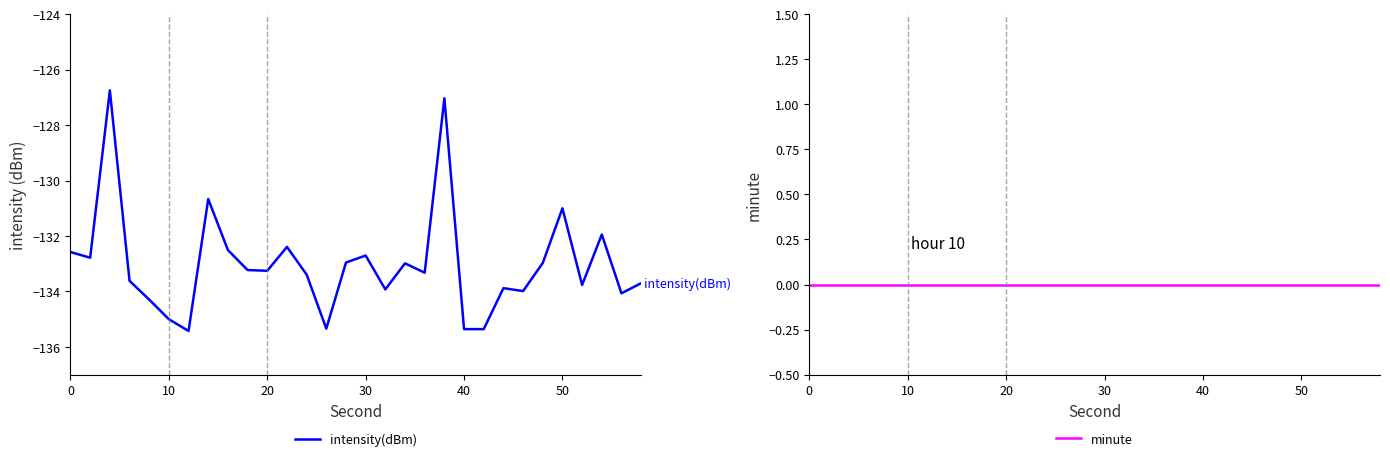

True or false: intensity(dBm) and minute intersect in this chart.

False